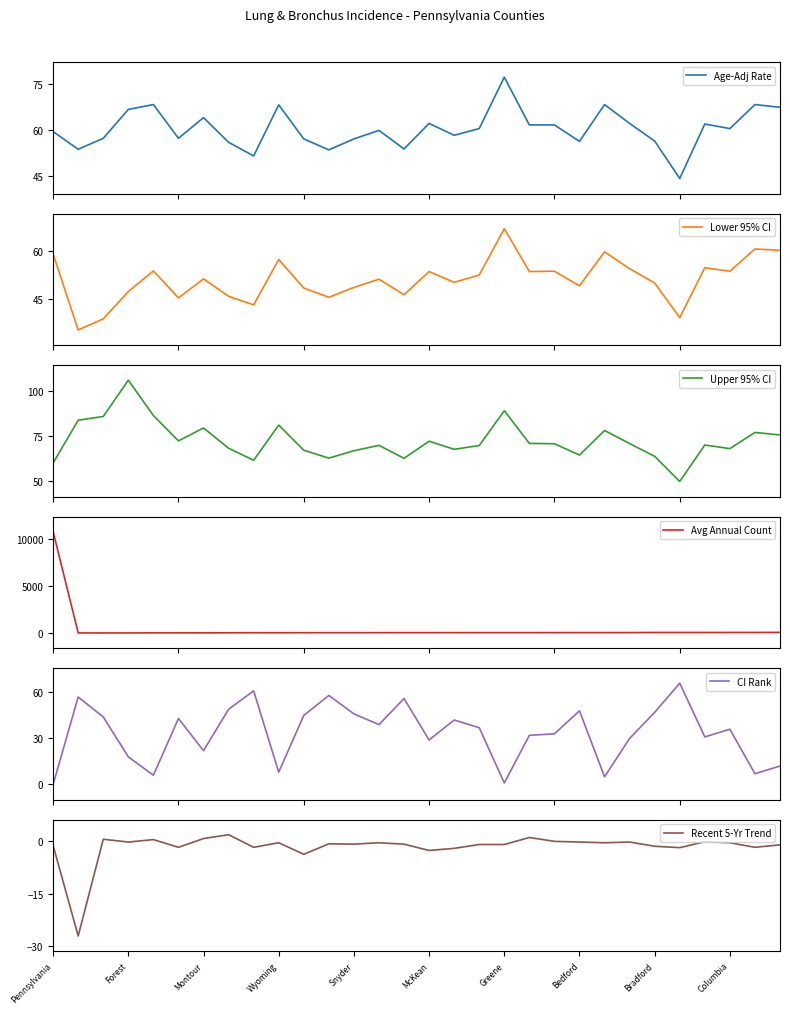

What is the maximum value for Upper 95% CI?

106.2